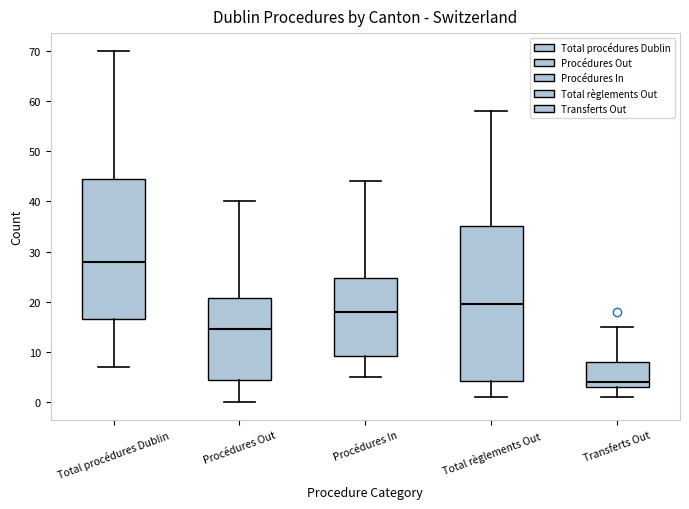

Reading left to right, read every box against the y-axis: the position of its median line, the range the box covers, and the ends of its whiskers. The values are not printed on the chart, so give them approximately, as read against the axis.

Total procédures Dublin: median 28, box 17 to 45, whiskers 7 to 70
Procédures Out: median 15, box 5 to 21, whiskers 0 to 40
Procédures In: median 18, box 9 to 25, whiskers 5 to 44
Total règlements Out: median 20, box 4 to 35, whiskers 1 to 58
Transferts Out: median 4, box 3 to 8, whiskers 1 to 15